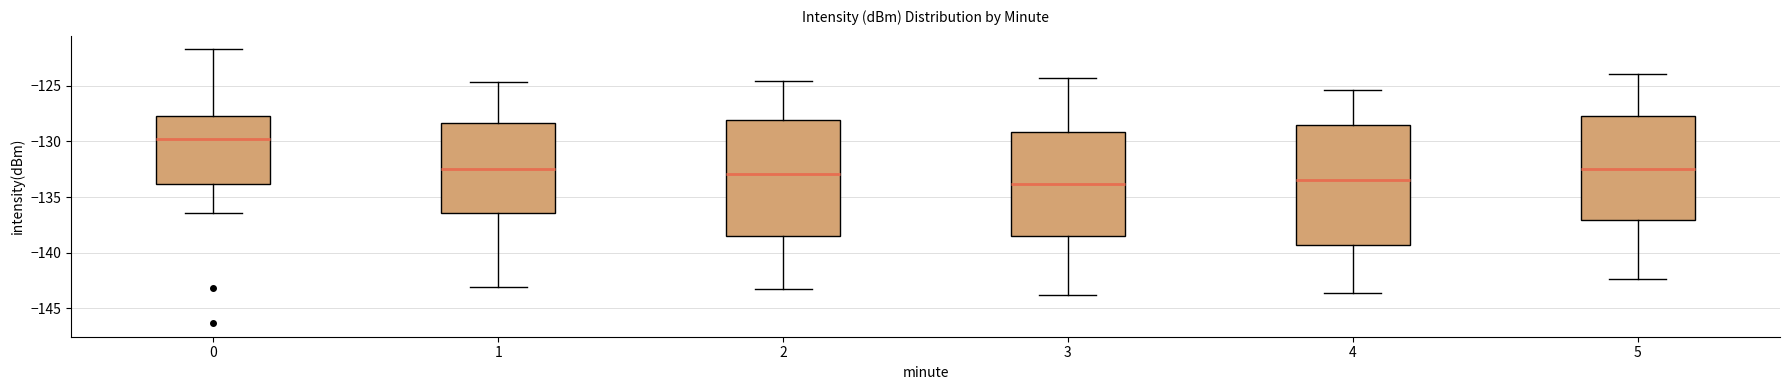

Reading left to right, transcribe this box plot: for each box, give where its median line is, the range the box spans, and where its two whiskers end, as read against the y-axis. The values are not printed on the chart, so give them approximately, as read against the axis.

0: median -130.0, box -134.0 to -127.5, whiskers -136.5 to -121.5
1: median -132.5, box -136.5 to -128.5, whiskers -143.0 to -124.5
2: median -133.0, box -138.5 to -128.0, whiskers -143.5 to -124.5
3: median -134.0, box -138.5 to -129.0, whiskers -144.0 to -124.5
4: median -133.5, box -139.5 to -128.5, whiskers -143.5 to -125.5
5: median -132.5, box -137.0 to -127.5, whiskers -142.5 to -124.0